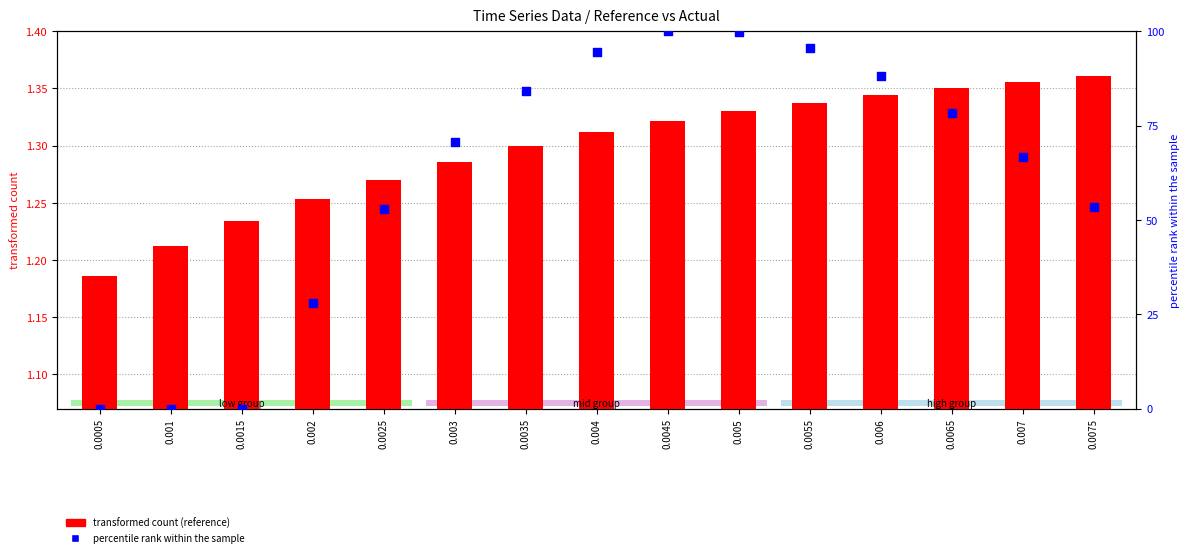

What is the total value across all series at 0.0035?

84.4